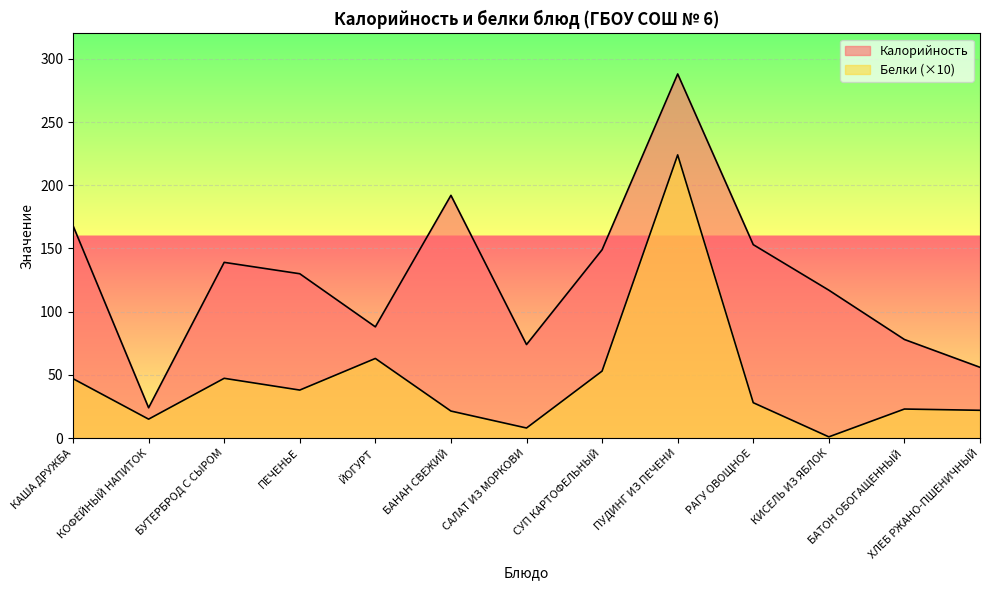

What is the difference between the Калорийность values at РАГУ ОВОЩНОЕ and БУТЕРБРОД С СЫРОМ?

14.0